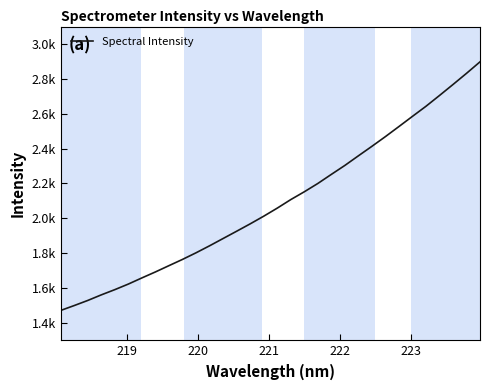

Does the chart display data point markers on the line(s)?

No